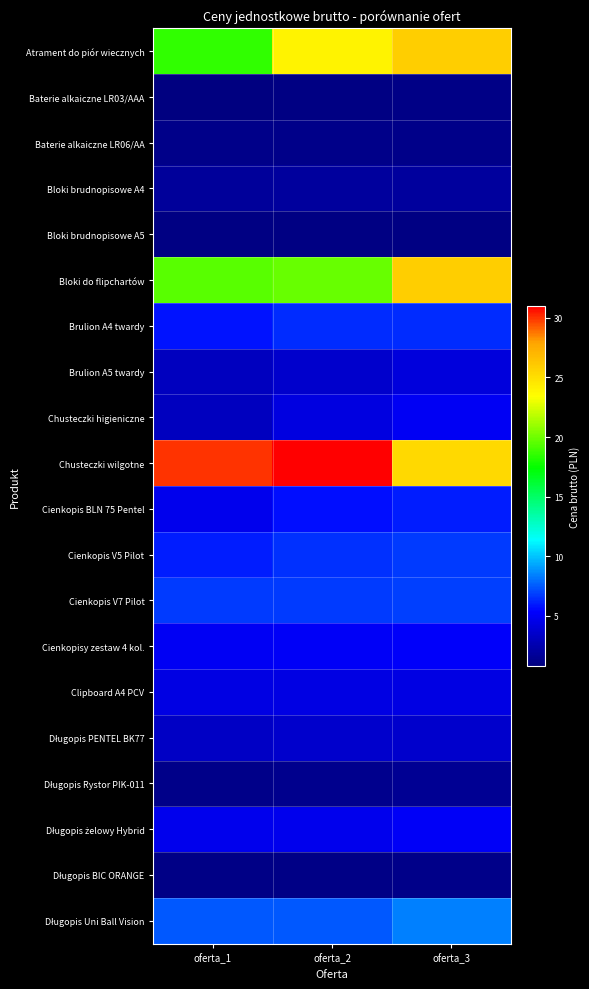

What is the spread (max minus min) of values at oferta_3?

24.9